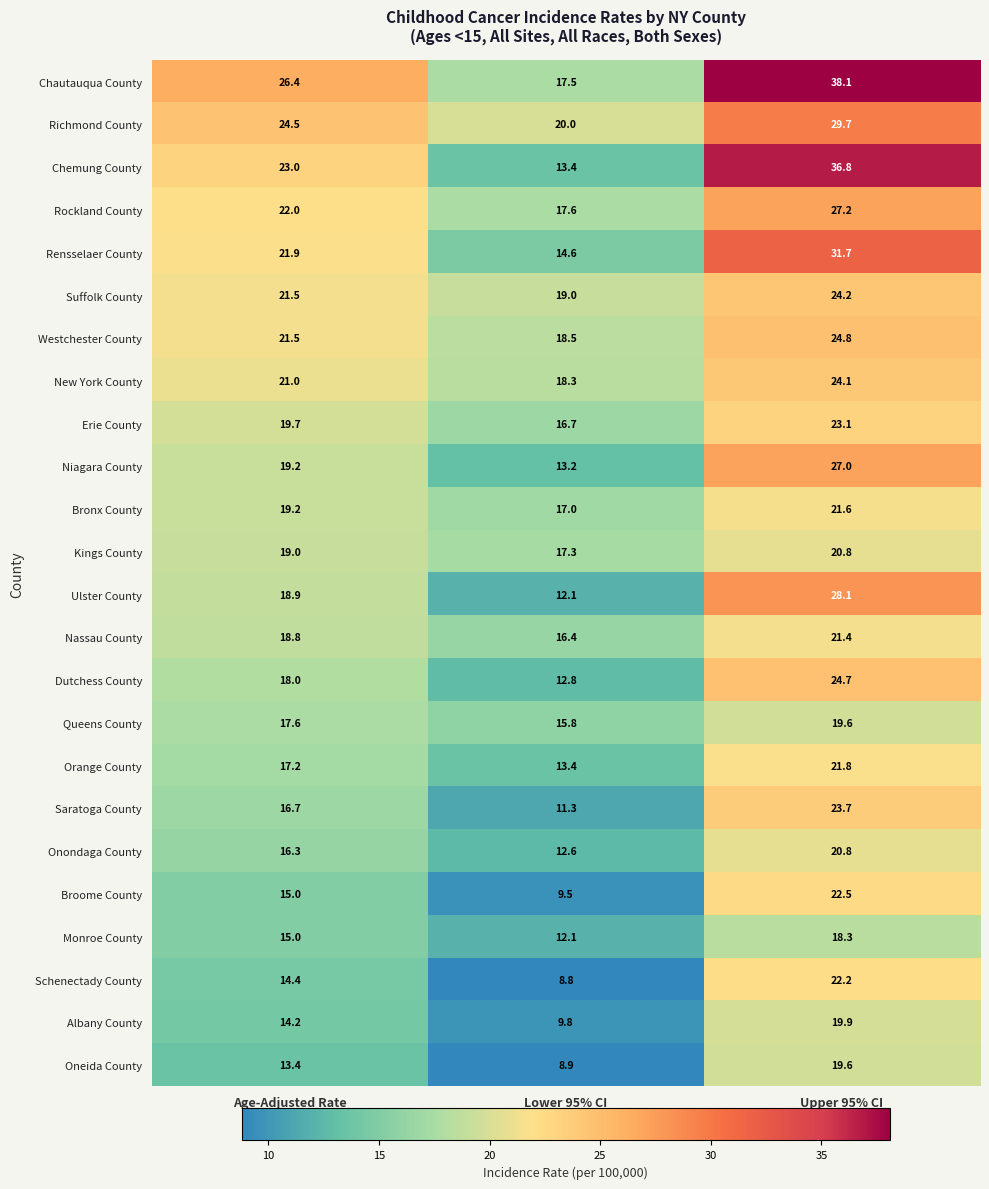

What is the spread (max minus min) of values at Lower 95% CI?

11.2